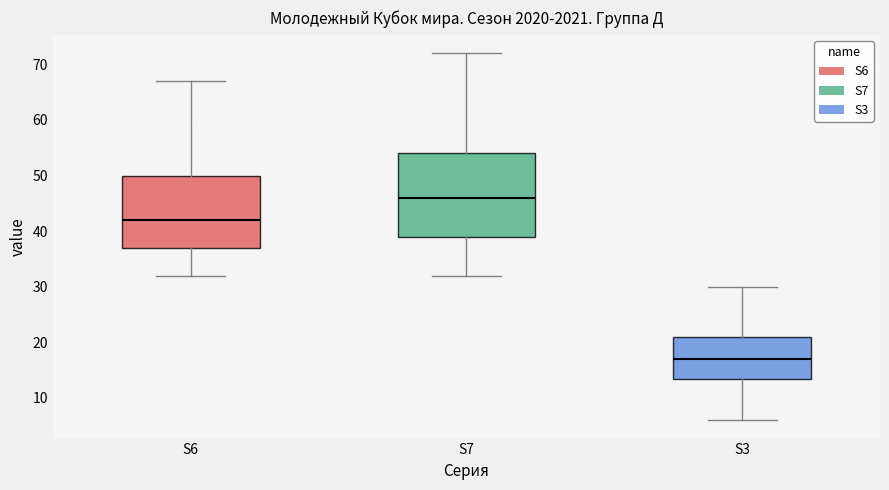

Reading left to right, read every box against the y-axis: the position of its median line, the range the box covers, and the ends of its whiskers. The values are not printed on the chart, so give them approximately, as read against the axis.

S6: median 42, box 37 to 50, whiskers 32 to 67
S7: median 46, box 39 to 54, whiskers 32 to 72
S3: median 17, box 14 to 21, whiskers 6 to 30